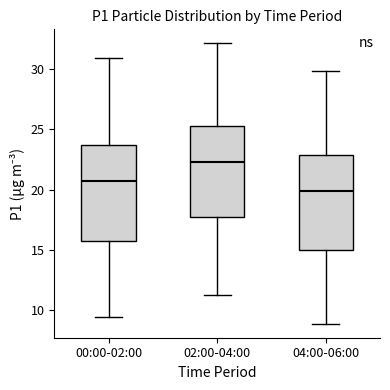

Reading left to right, transcribe this box plot: for each box, give where its median line is, the range the box spans, and where its two whiskers end, as read against the y-axis. The values are not printed on the chart, so give them approximately, as read against the axis.

00:00-02:00: median 20.5, box 15.5 to 23.5, whiskers 9.5 to 31.0
02:00-04:00: median 22.5, box 17.5 to 25.5, whiskers 11.5 to 32.0
04:00-06:00: median 20.0, box 15.0 to 23.0, whiskers 9.0 to 30.0